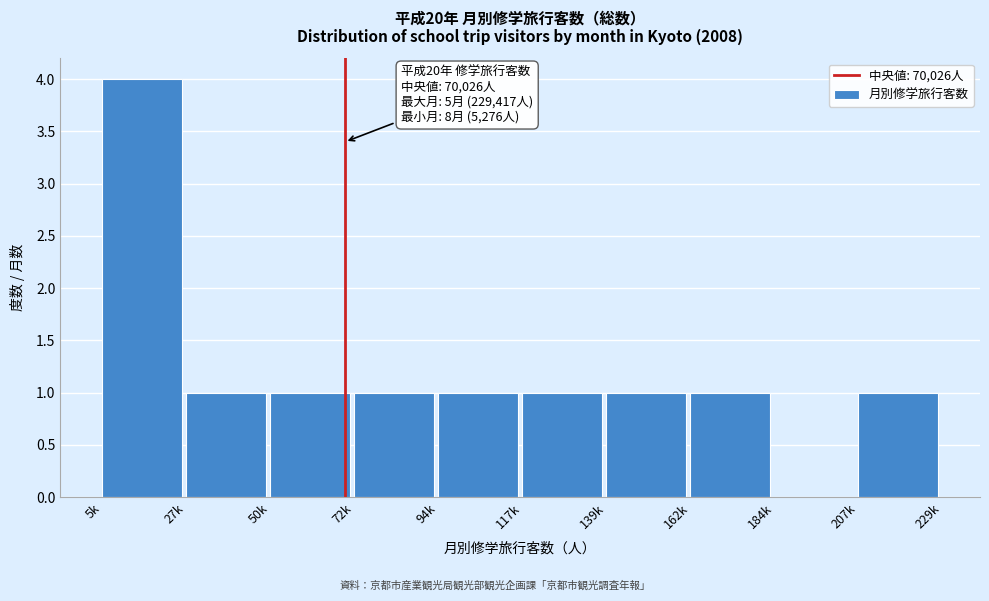

What is the maximum value shown in the chart?

4